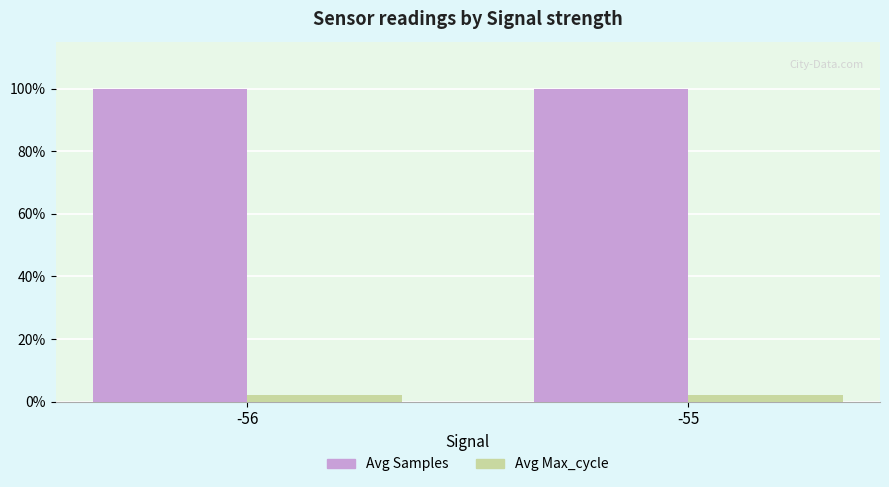

What is the sum of all Avg Samples values?

199.9